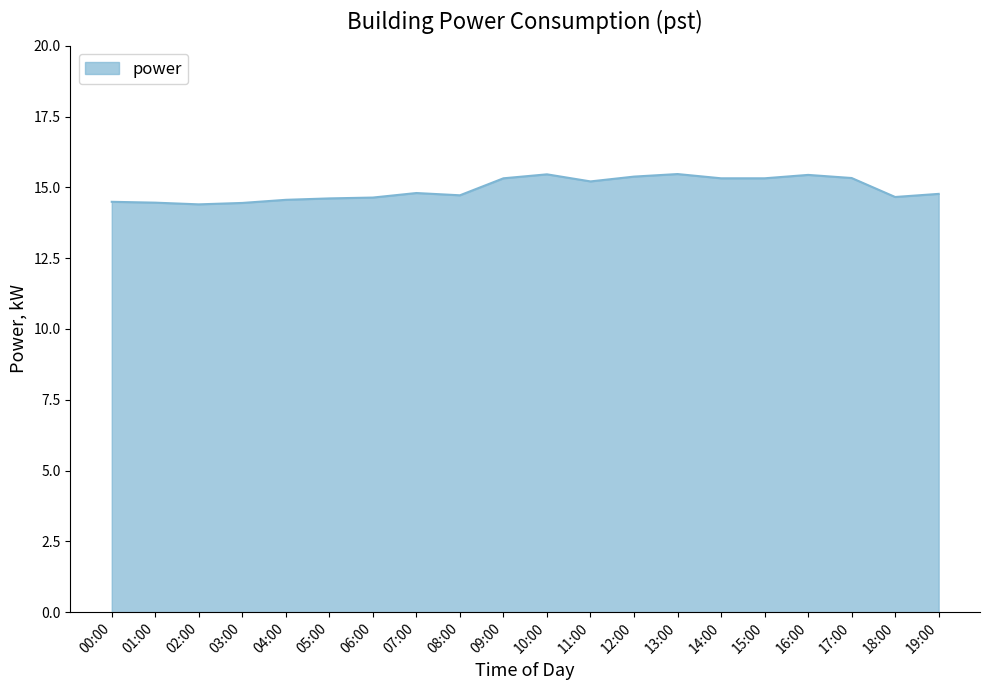

True or false: the data shows 15.3 at 15:00.

True